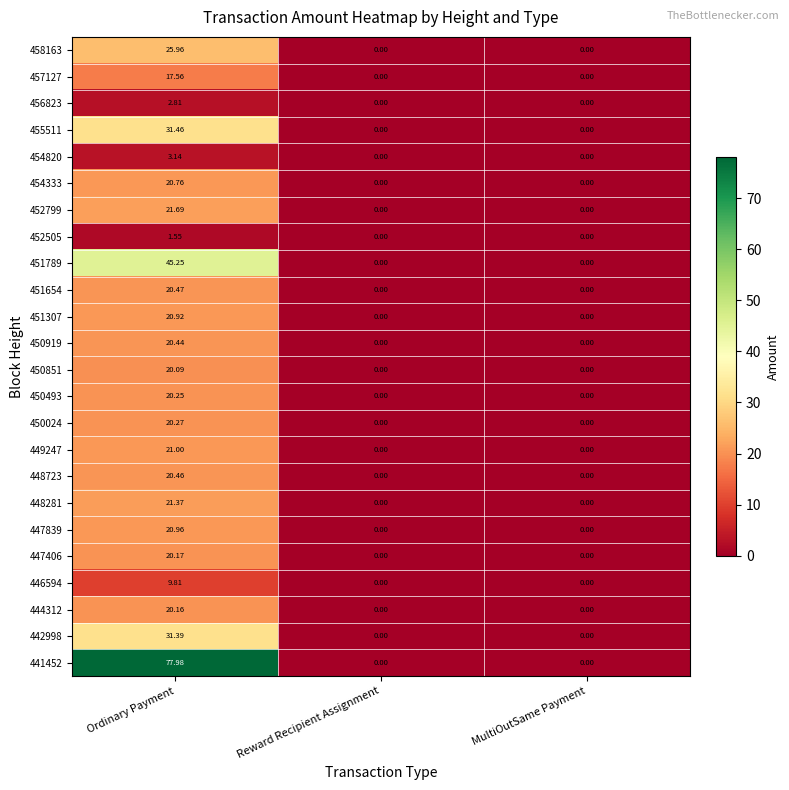

At which category is the sum across all series the highest?

Ordinary Payment